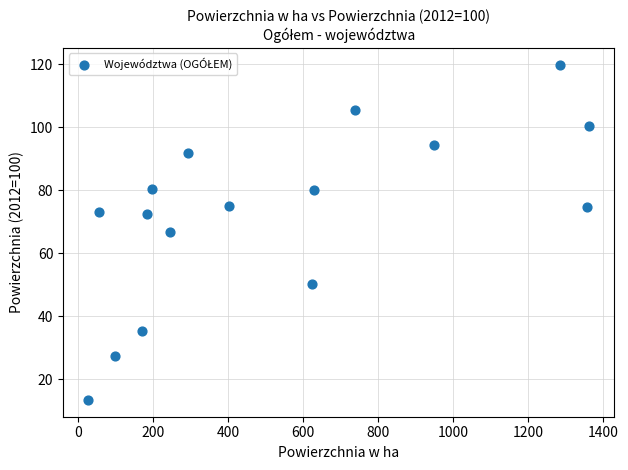

What is the range of Y values (max minus min)?

106.3